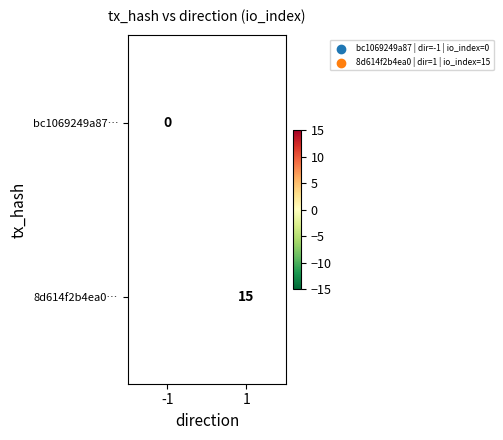

Which has a higher value, -1 or 1?

1